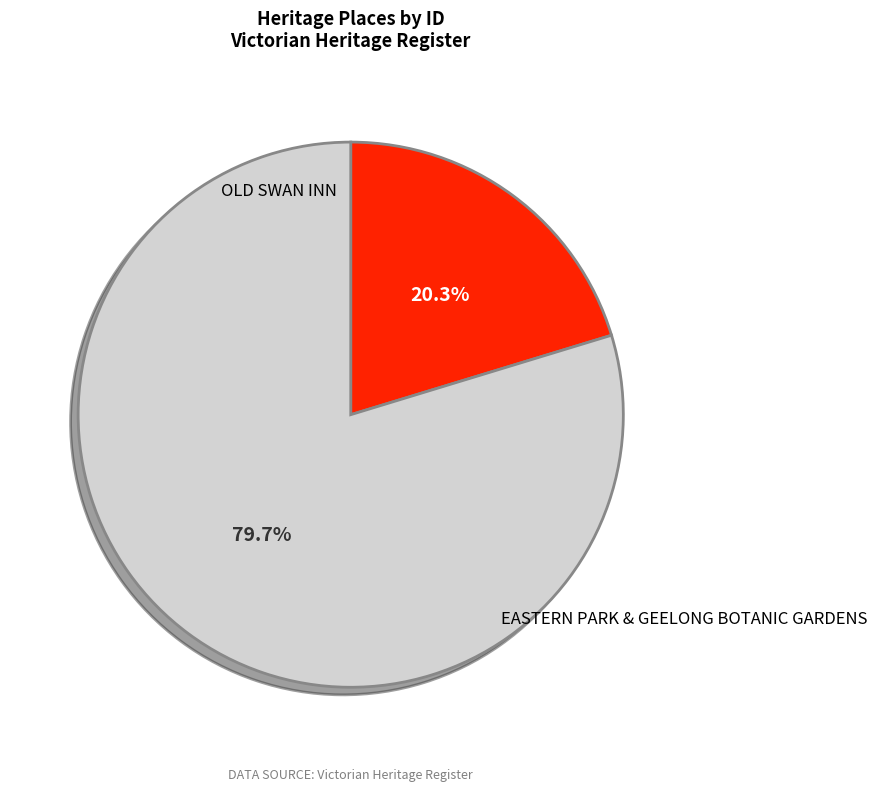

Is there any slice that represents more than half of the pie?

Yes